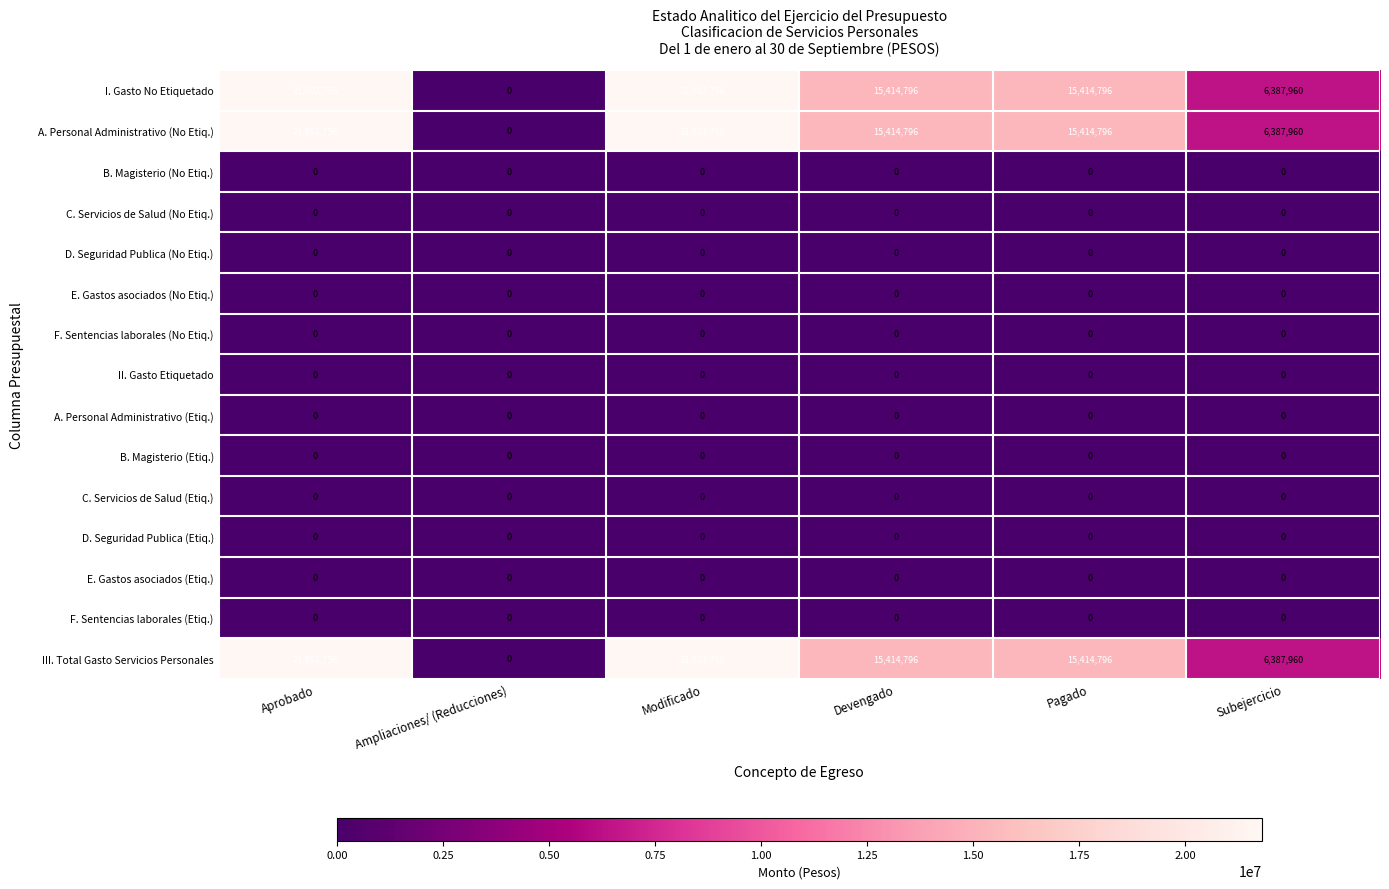

What is the spread (max minus min) of values at Devengado?

15414796